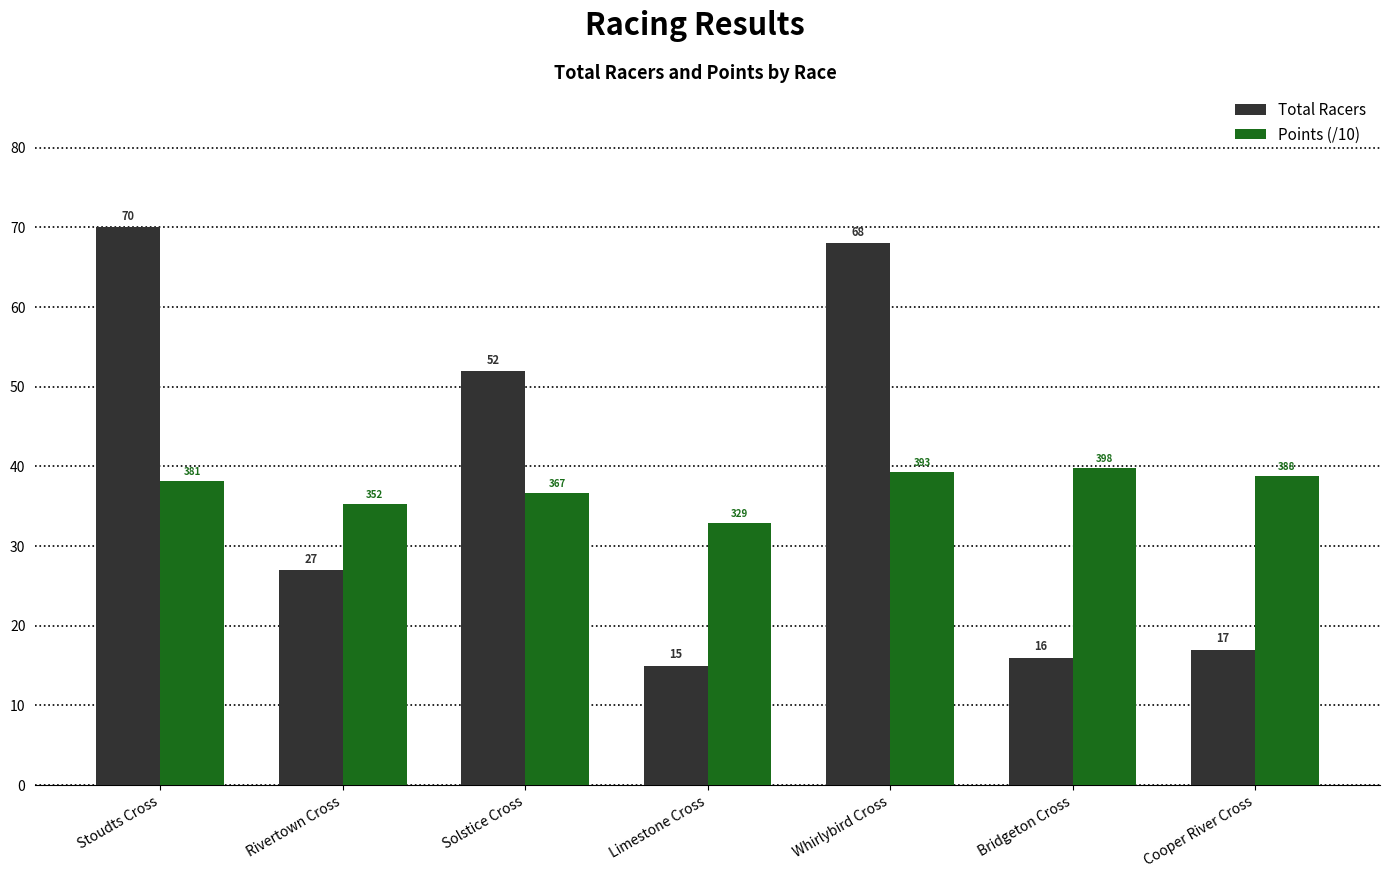

List the series in order of their overall mean, highest first.

Total Racers, Points (/10)